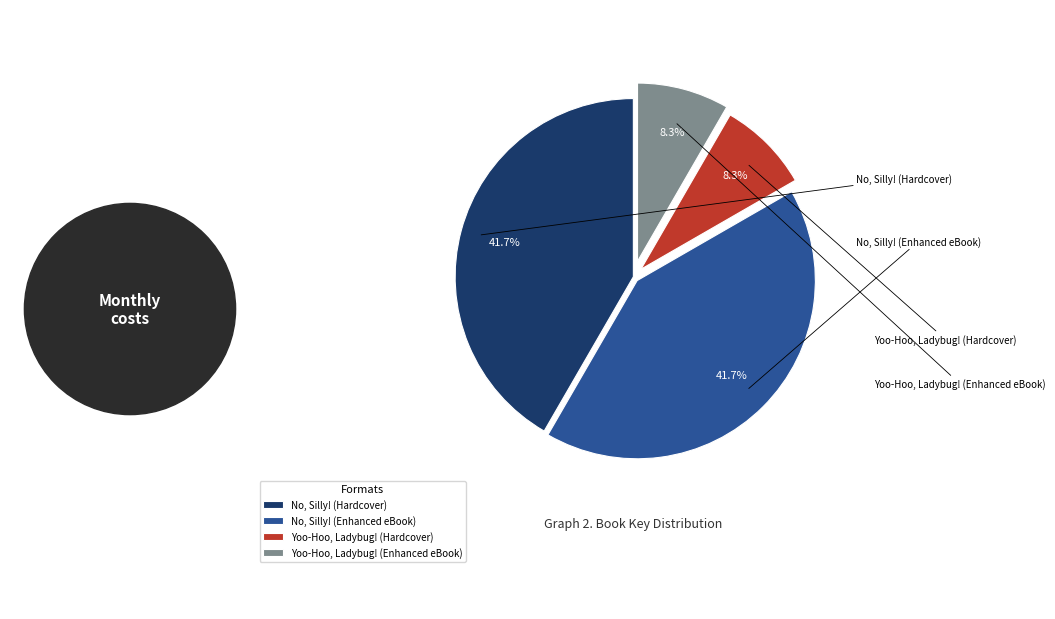

Rank the categories by value from highest to lowest.

No, Silly! (Hardcover), No, Silly! (Enhanced eBook), Yoo-Hoo, Ladybug! (Hardcover), Yoo-Hoo, Ladybug! (Enhanced eBook)